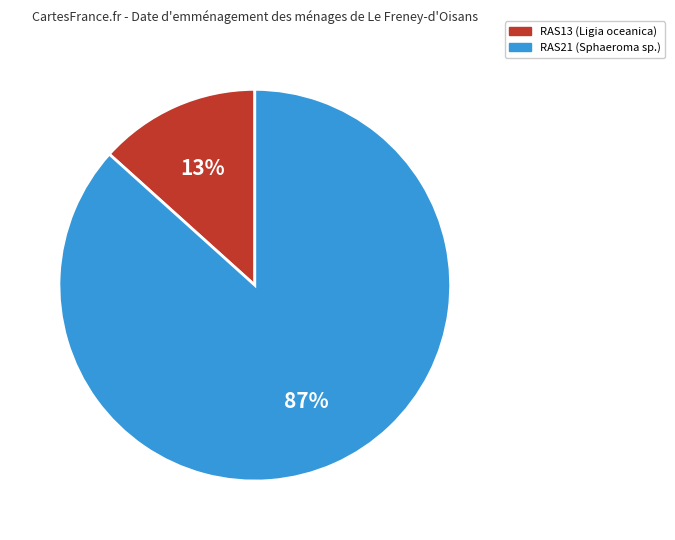

Does RAS13 account for over 50% of the chart?

No